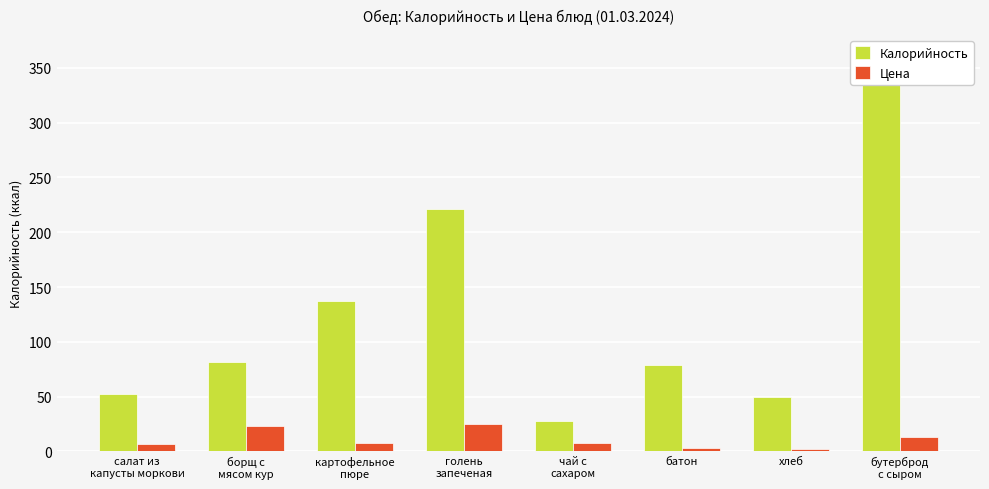

What position from the left is борщ с
мясом кур?

2